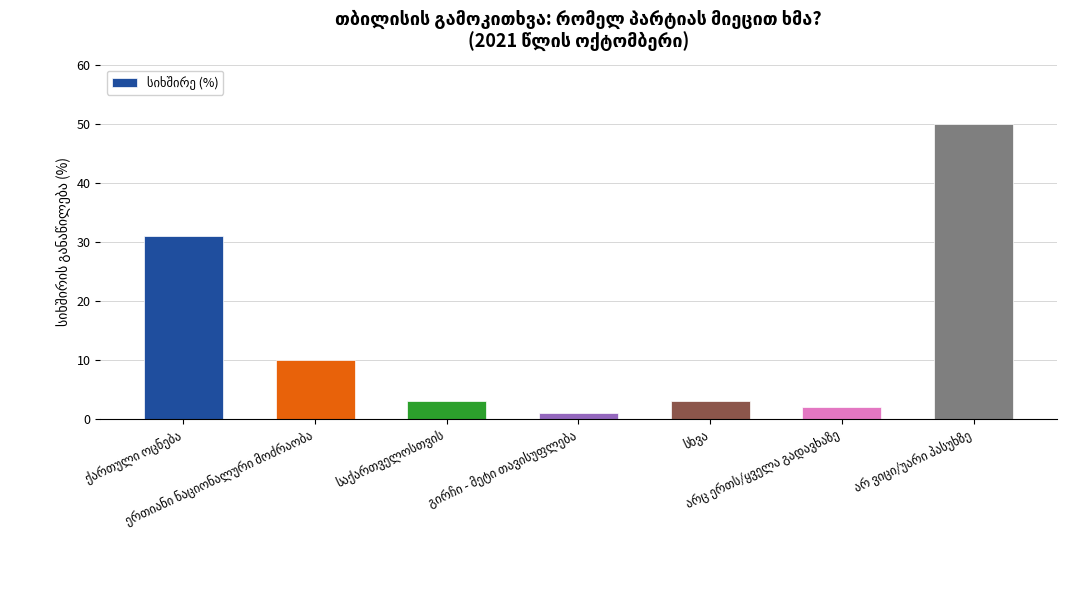

What is the greatest value displayed?

50